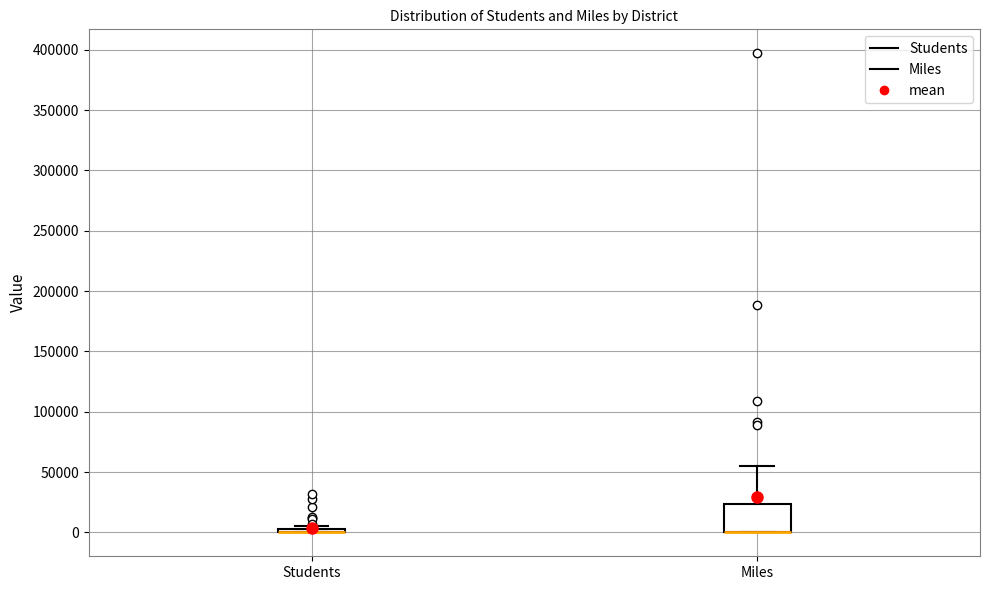

Reading left to right, transcribe this box plot: for each box, give where its median line is, the range the box spans, and where its two whiskers end, as read against the y-axis. The values are not printed on the chart, so give them approximately, as read against the axis.

Students: box collapsed to a line at 0, whiskers 0 to 5000
Miles: median 0 (drawn on the box's lower edge), box 0 to 25000, whiskers 0 to 55000